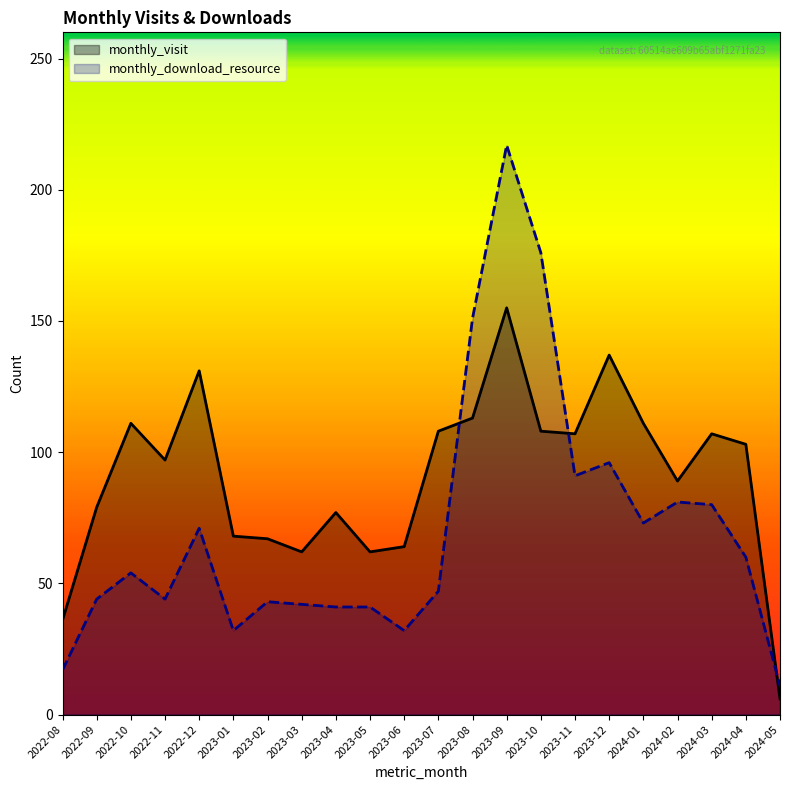

How many intersections are there between monthly_download_resource and monthly_visit?

3